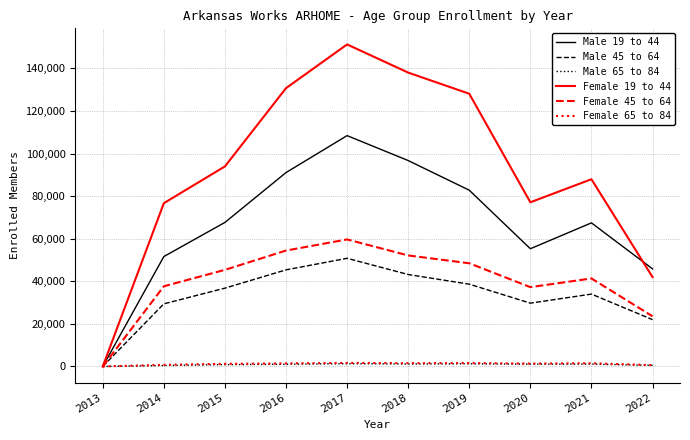

What is the sum of the Female 19 to 44 values at 2022 and 2015?

135950